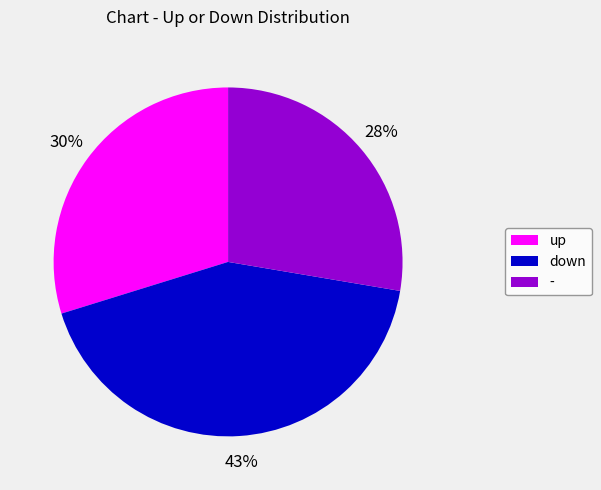

How many segments does this pie chart have?

3